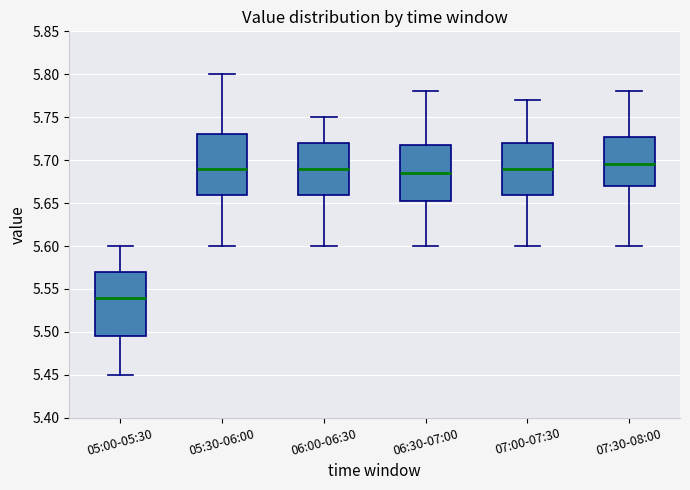

Reading left to right, transcribe this box plot: for each box, give where its median line is, the range the box spans, and where its two whiskers end, as read against the y-axis. The values are not printed on the chart, so give them approximately, as read against the axis.

05:00-05:30: median 5.540, box 5.495 to 5.570, whiskers 5.450 to 5.600
05:30-06:00: median 5.690, box 5.660 to 5.730, whiskers 5.600 to 5.800
06:00-06:30: median 5.690, box 5.660 to 5.720, whiskers 5.600 to 5.750
06:30-07:00: median 5.685, box 5.655 to 5.720, whiskers 5.600 to 5.780
07:00-07:30: median 5.690, box 5.660 to 5.720, whiskers 5.600 to 5.770
07:30-08:00: median 5.695, box 5.670 to 5.730, whiskers 5.600 to 5.780